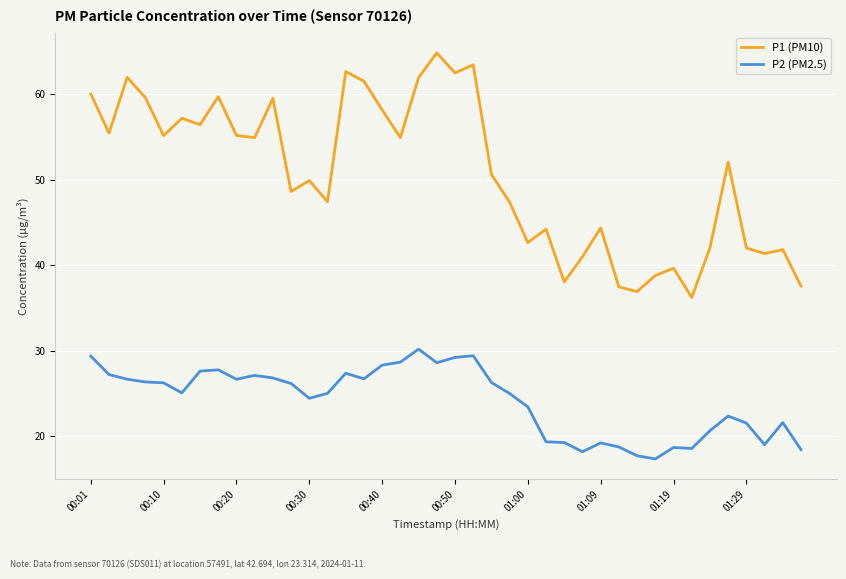

Rank the series by their maximum value, from highest to lowest.

P1 (PM10), P2 (PM2.5)